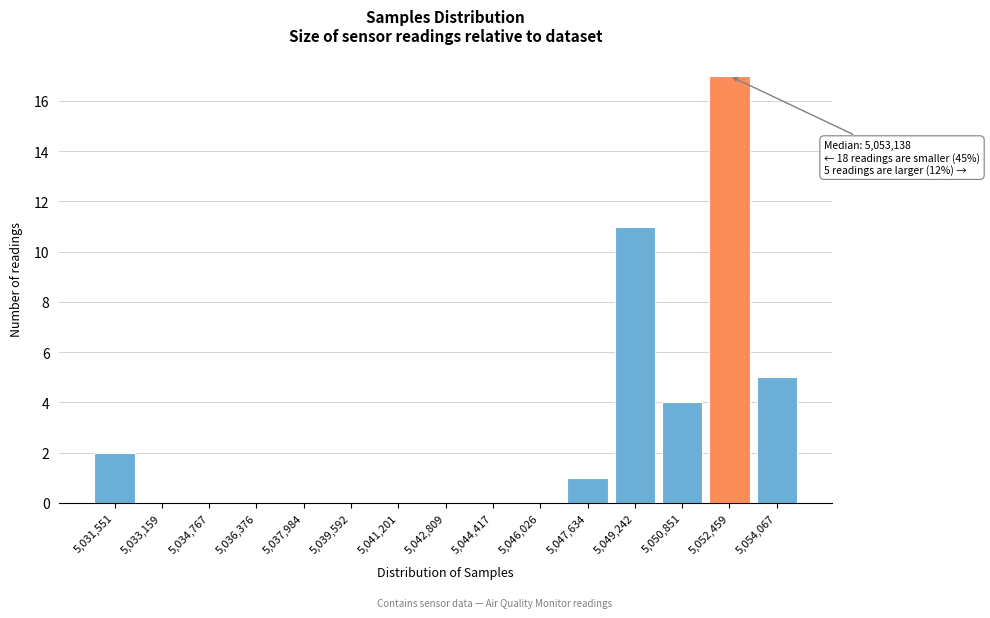

Reading left to right, list all the values displayed in this chart.

5,031,551=2	5,033,159=0	5,034,767=0	5,036,376=0	5,037,984=0	5,039,592=0	5,041,201=0	5,042,809=0	5,044,417=0	5,046,026=0	5,047,634=1	5,049,242=11	5,050,851=4	5,052,459=17	5,054,067=5